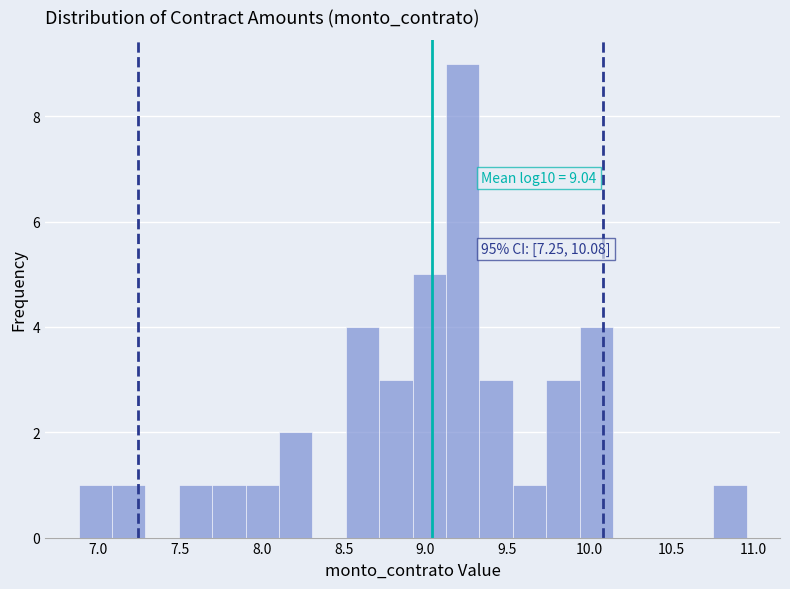

Which range on the x-axis has the tallest bar?

9.10 to 9.35